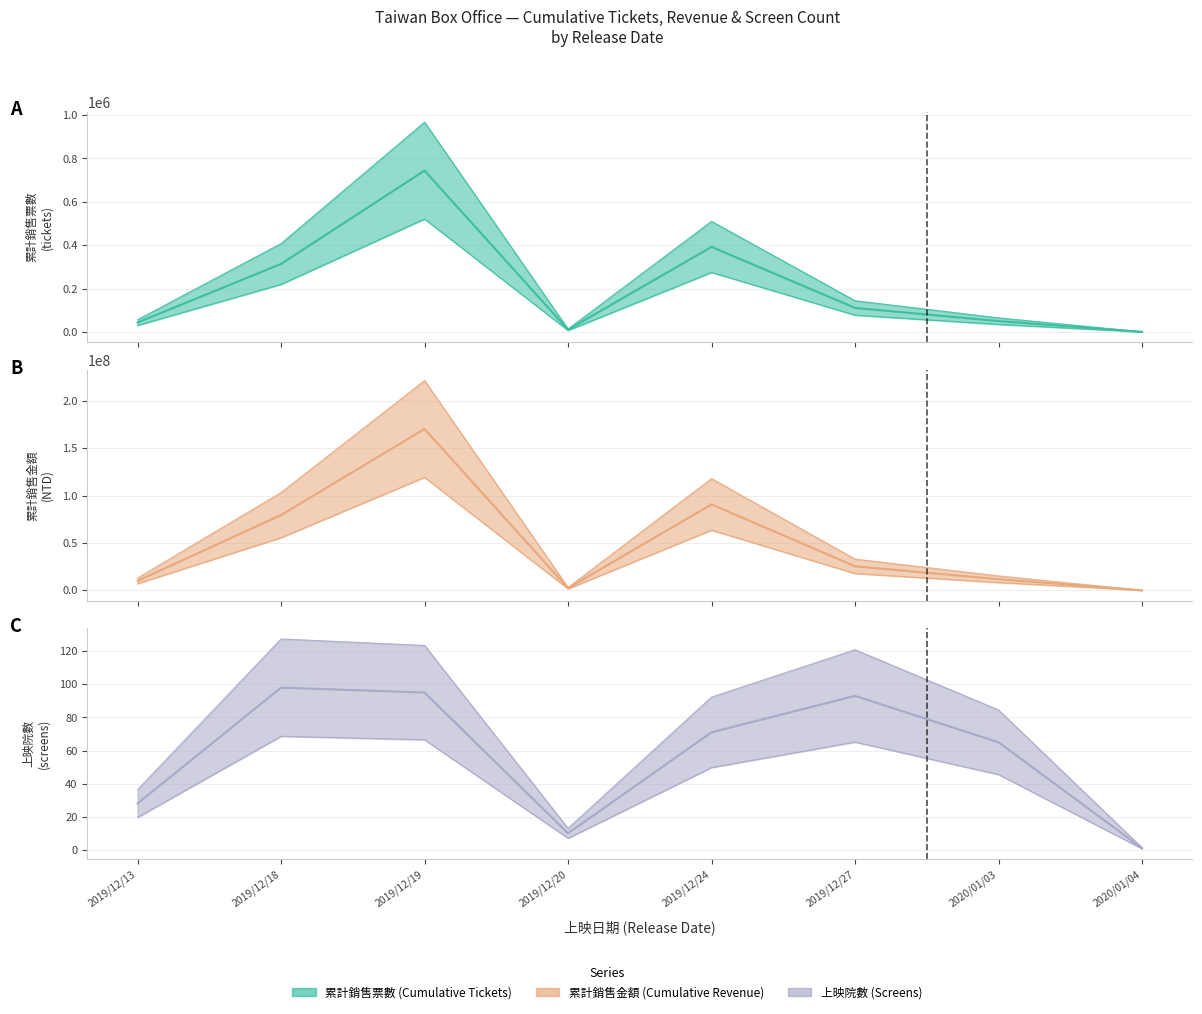

At how many categories does at least one series exceed 56489520?

3